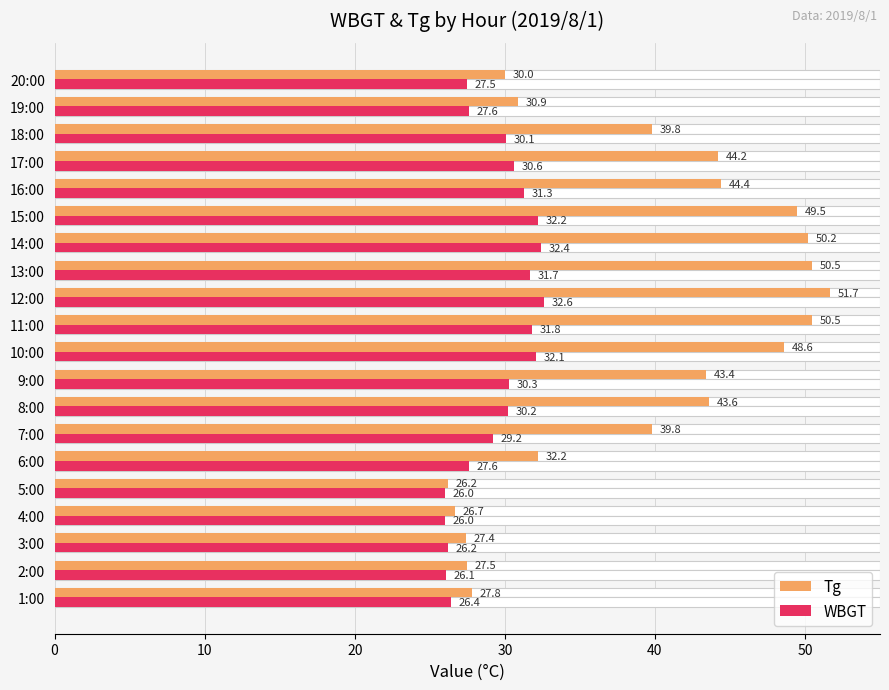

What is the value of the WBGT bar at the 15th from the left?

32.2